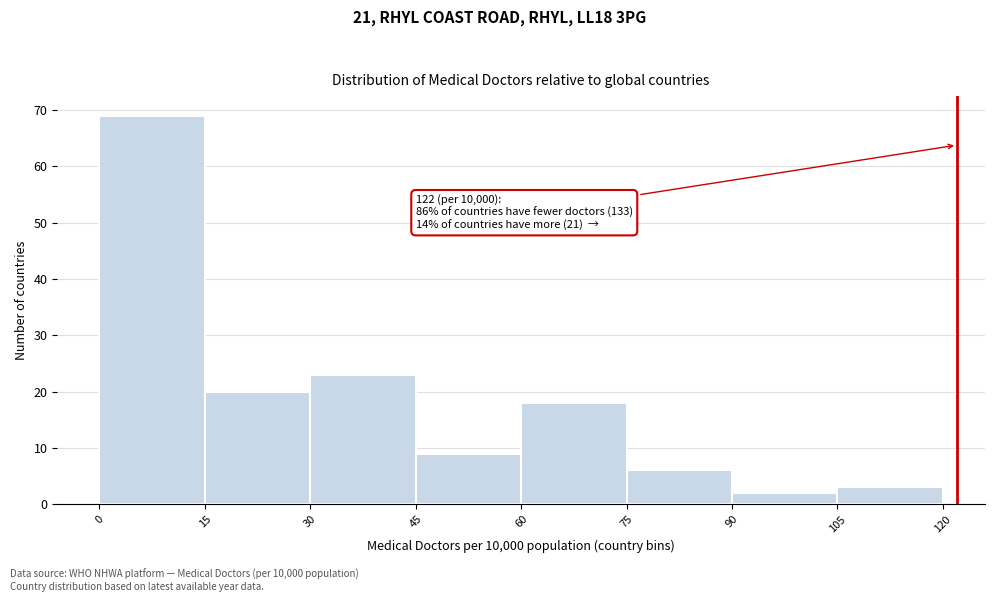

Over which range of the x-axis is the bar tallest?

0 to 15